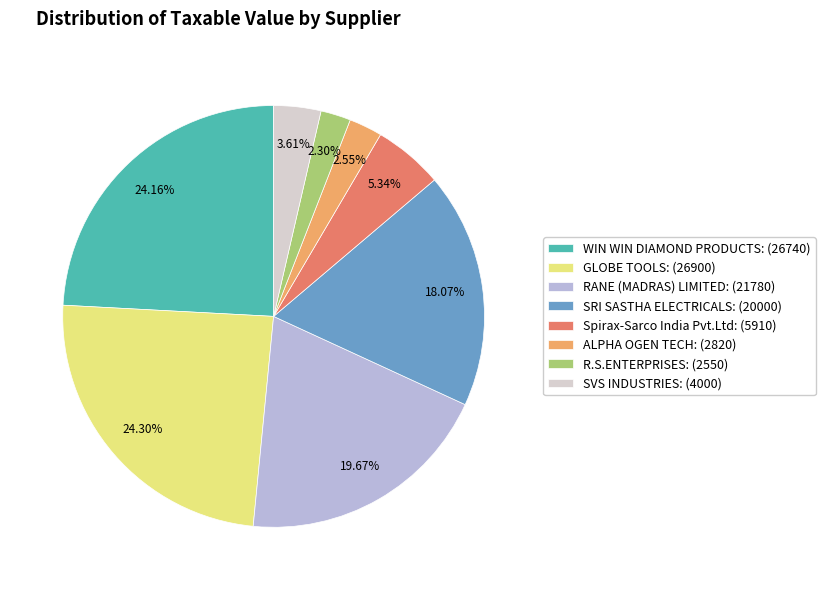

Is there any slice that represents more than half of the pie?

No